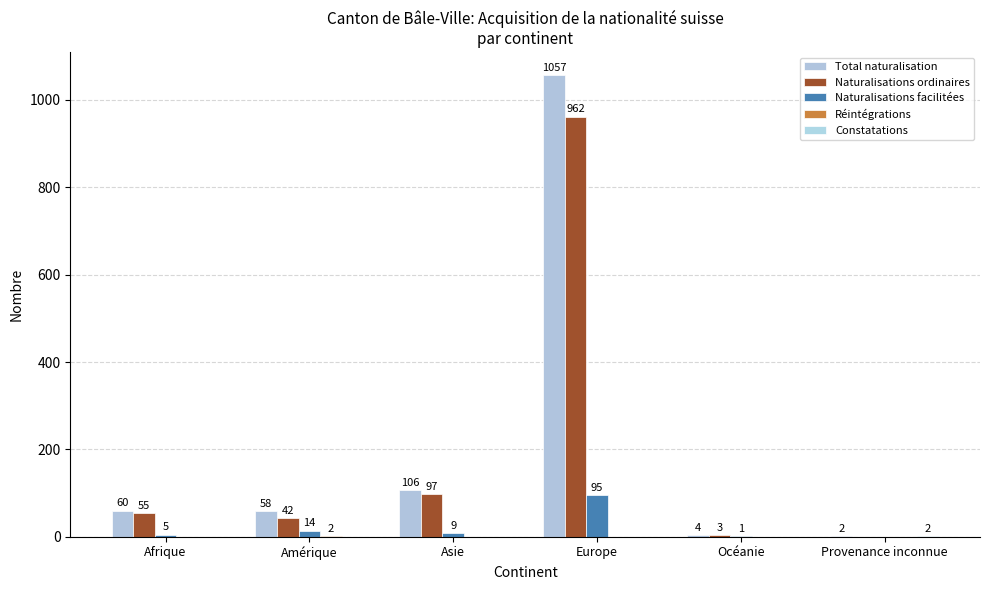

How many distinct data groups are displayed?

5